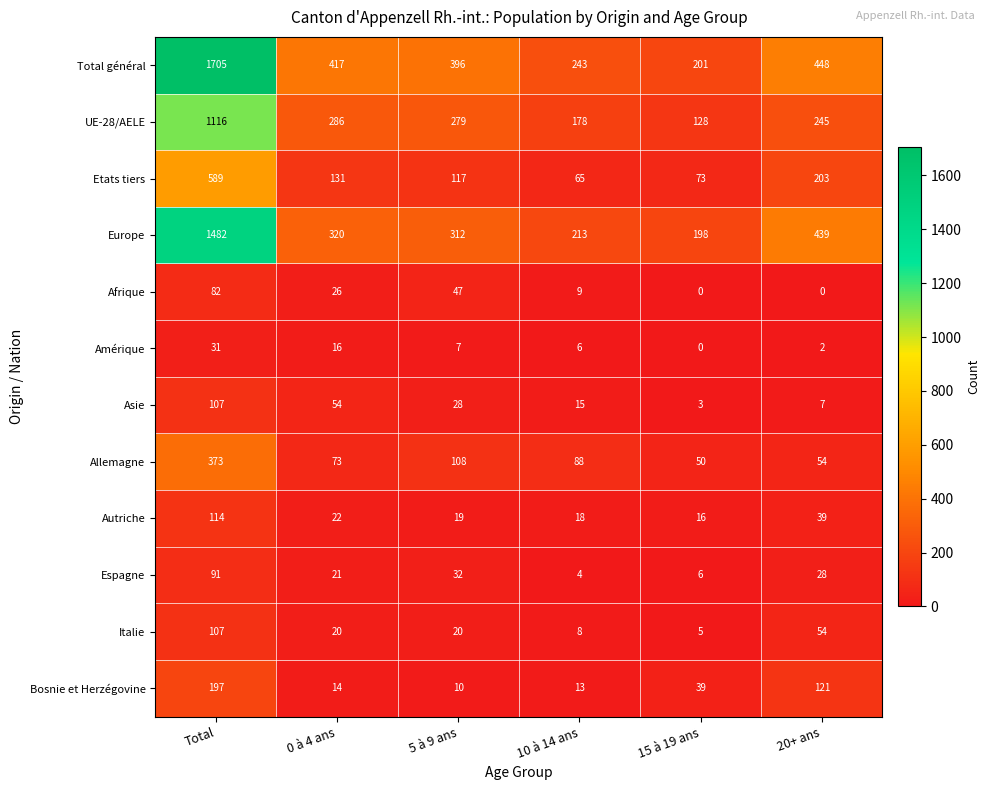

Which series changed the most between Total and 10 à 14 ans?

Total général